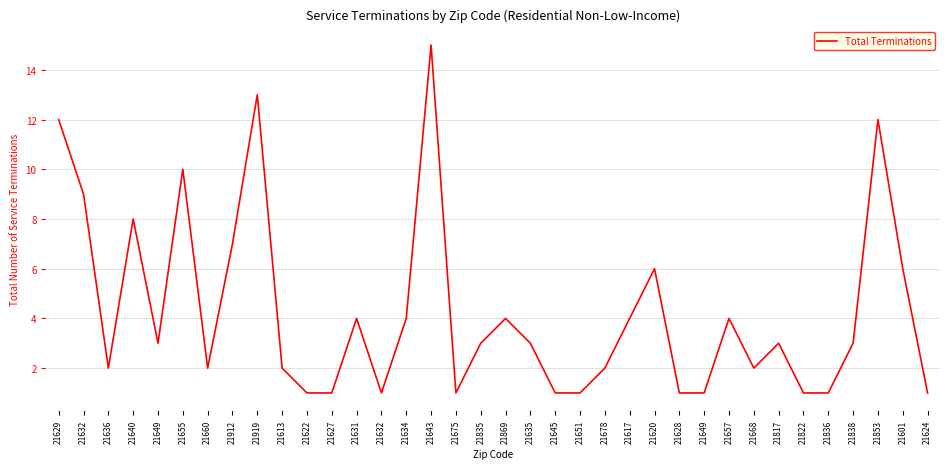

Is it true that the value at 21675 is 1?

True